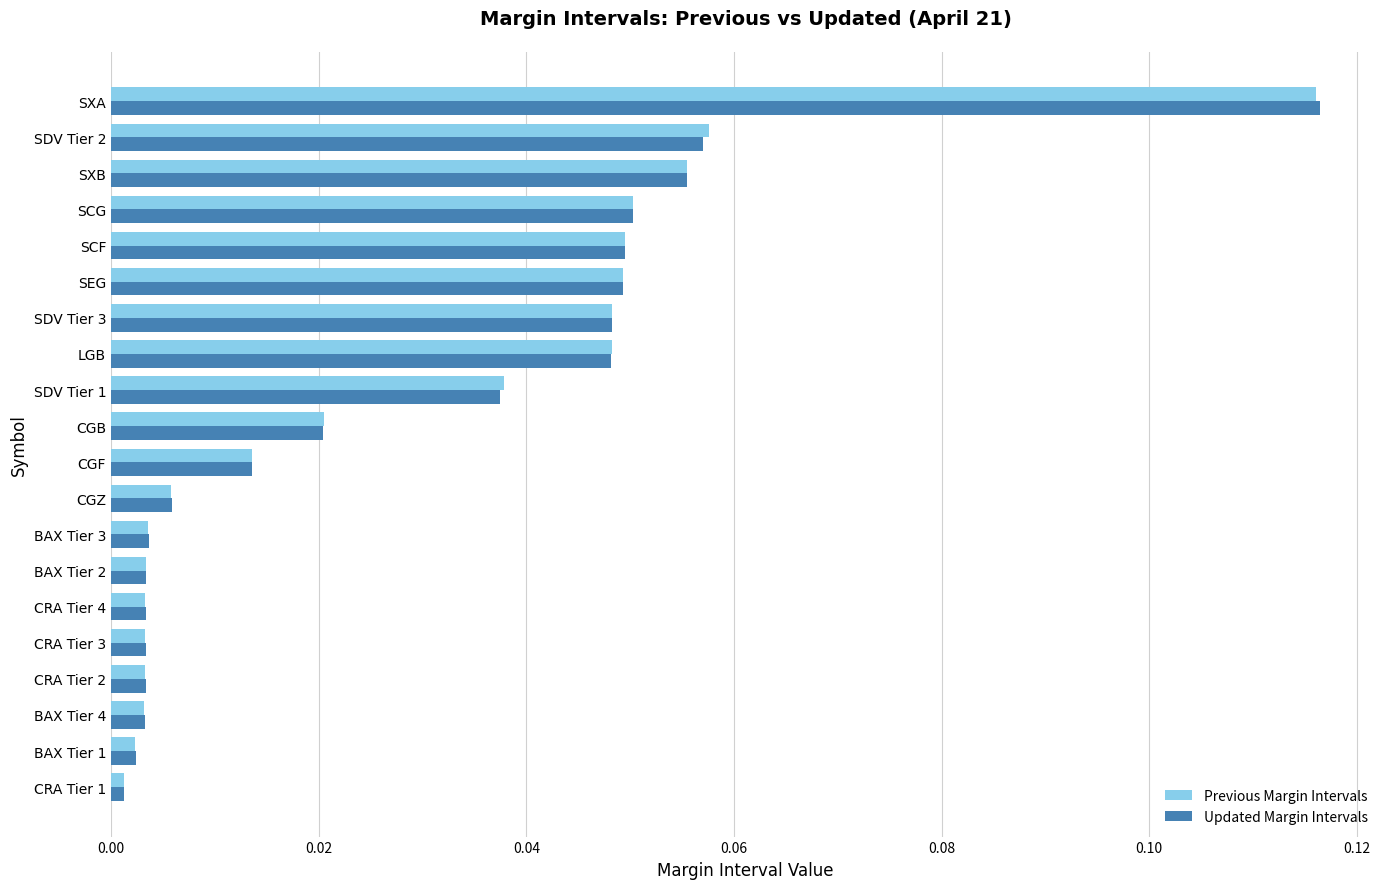

At which category is the sum across all series the highest?

SXA